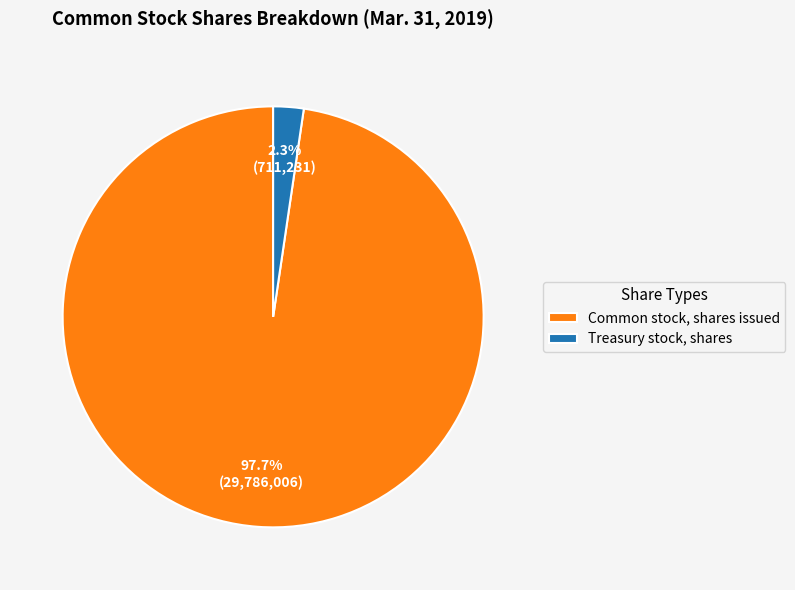

Rank the categories by value from highest to lowest.

Common stock, shares issued, Treasury stock, shares